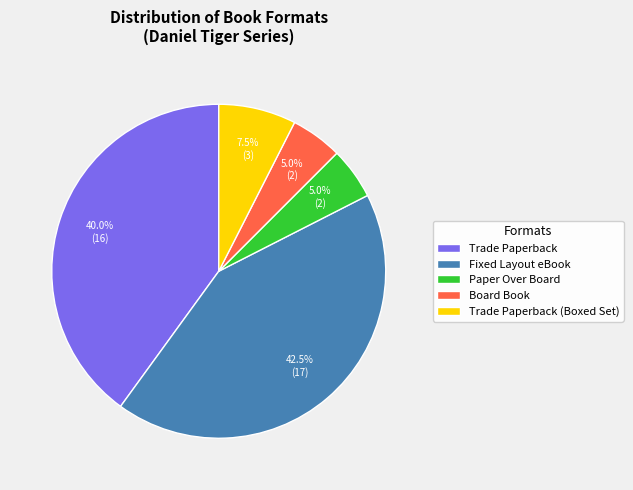

Is it true that Board Book is 5% of the pie?

True